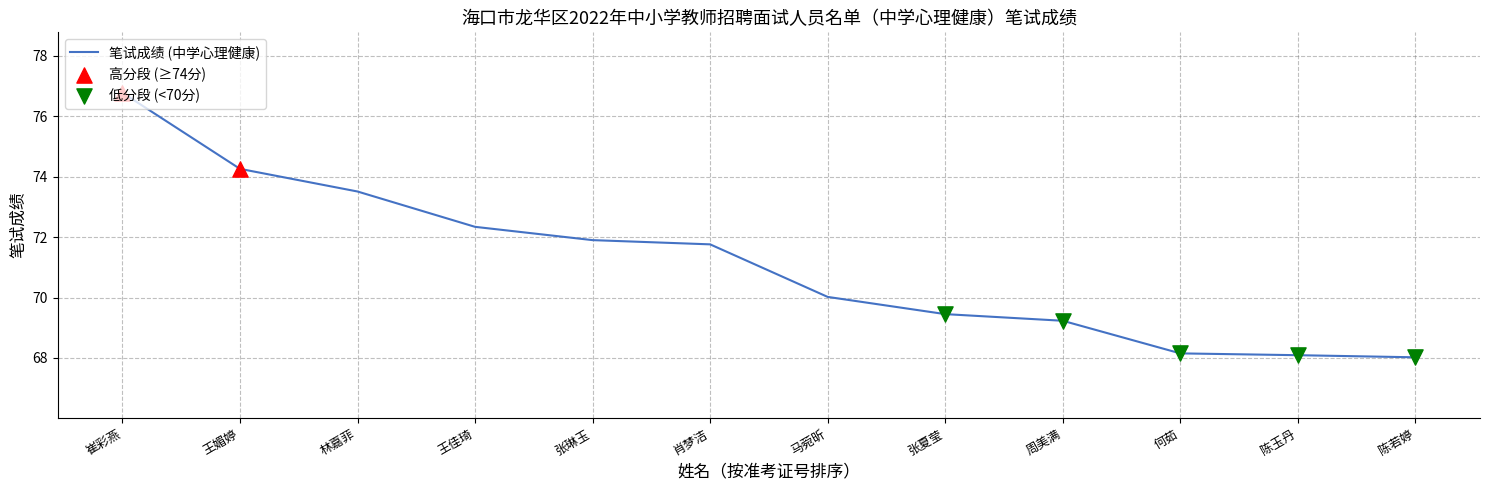

What is the change in value from 马菀昕 to 张夏莹?

-0.6